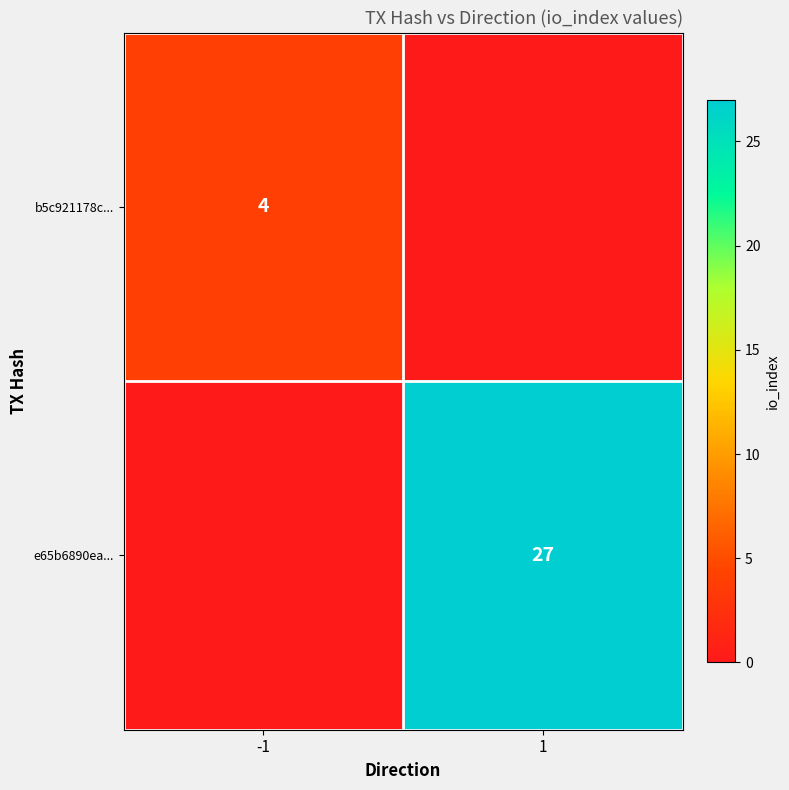

The b5c921178c... series shows 7 at -1. True or false?

False